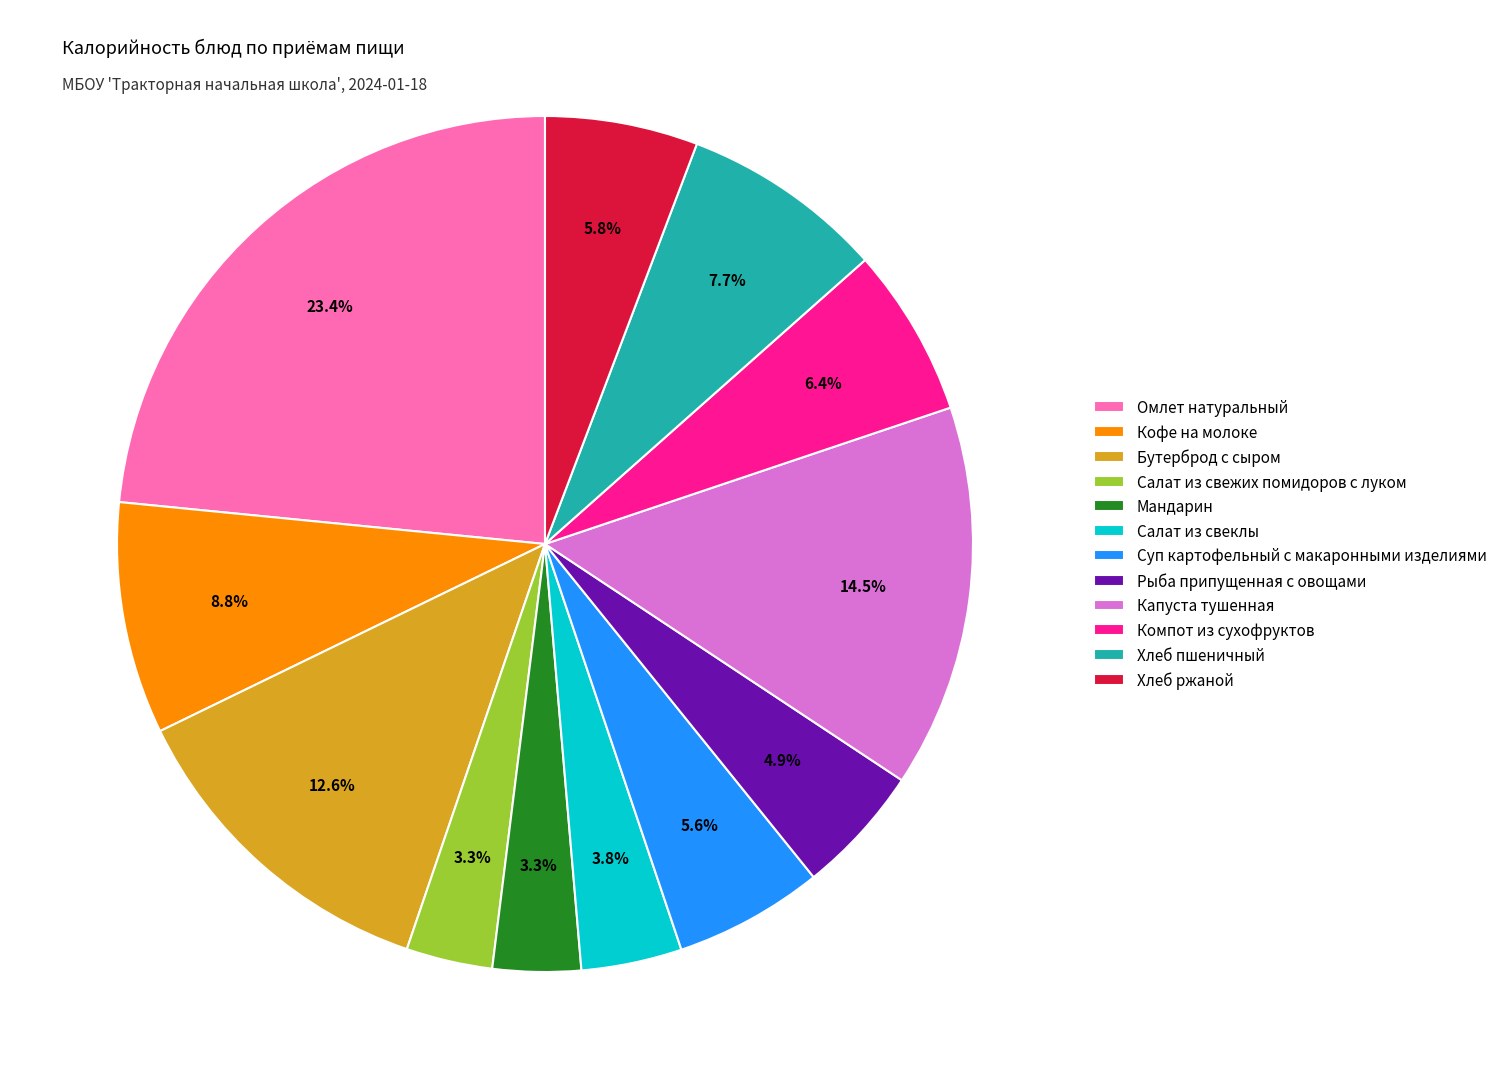

Is it true that Салат из свеклы is 4% of the pie?

True